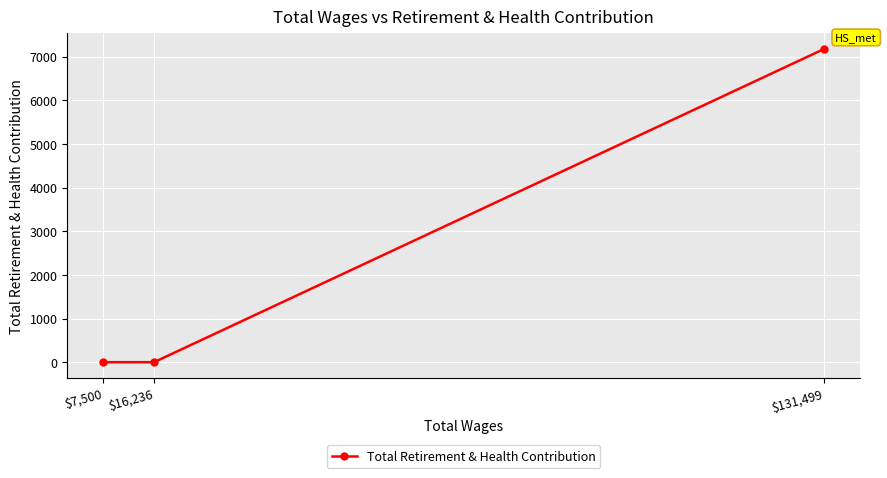

What is the label of the 2nd point from the left?

$16,236